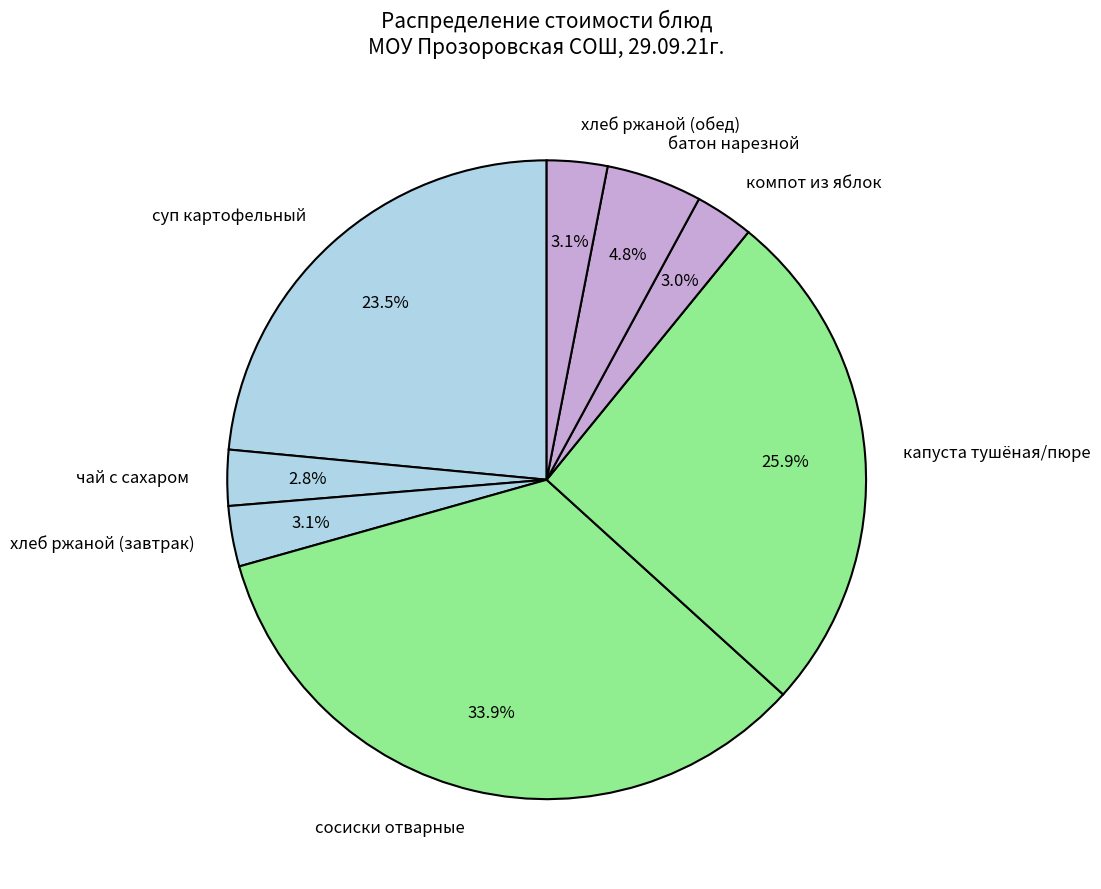

Which category has the biggest portion of the pie?

сосиски отварные